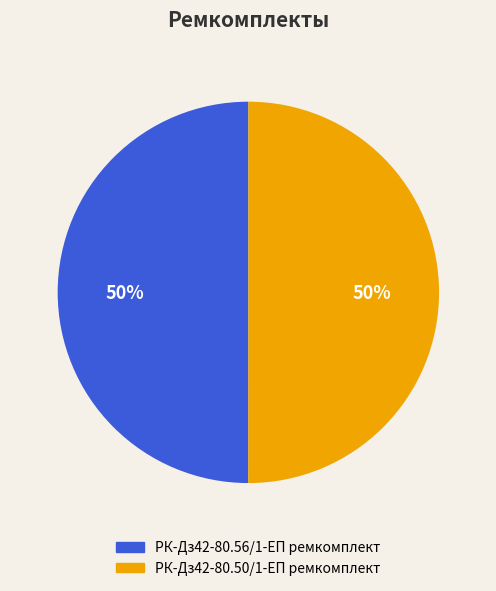

Approximately how many times larger is the value at РК-Дз42-80.56/1-ЕП ремкомплект compared to РК-Дз42-80.50/1-ЕП ремкомплект?

1.0